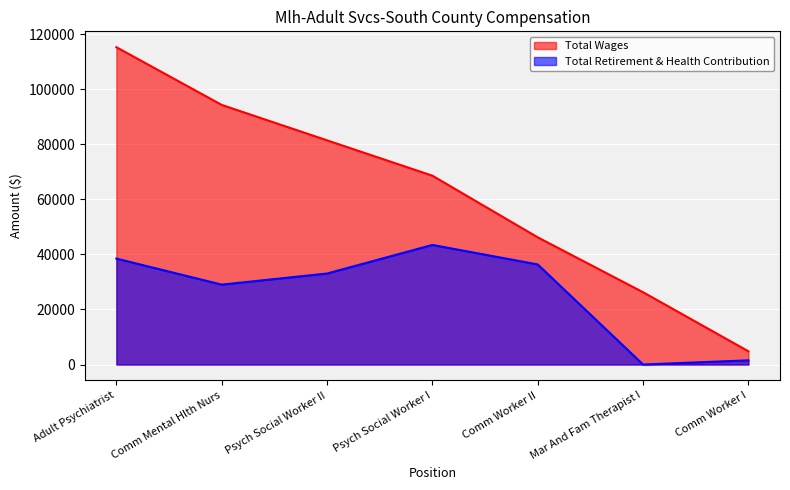

The value of Total Wages at Mar And Fam Therapist I is 8570. True or false?

False